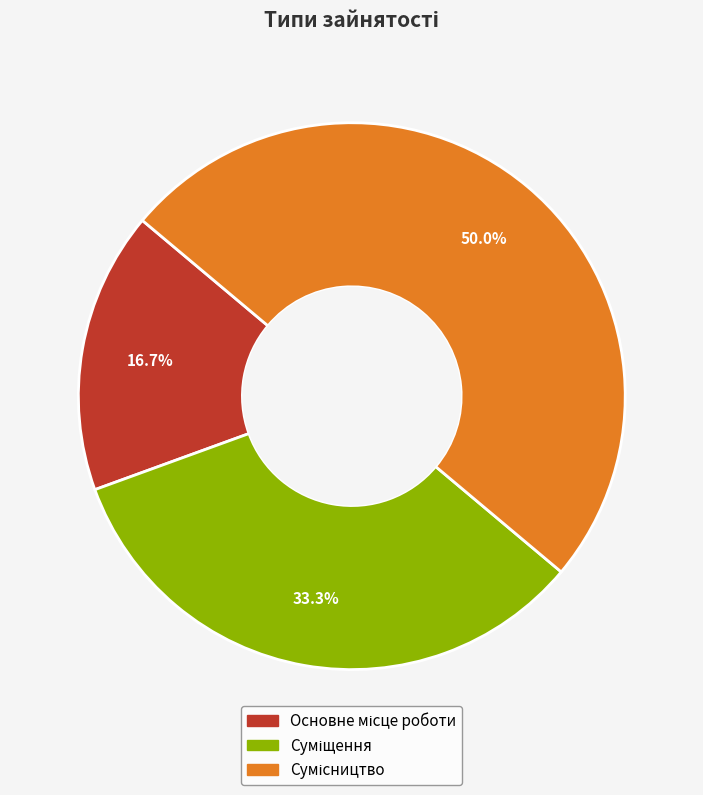

How many slices are in this pie chart?

3